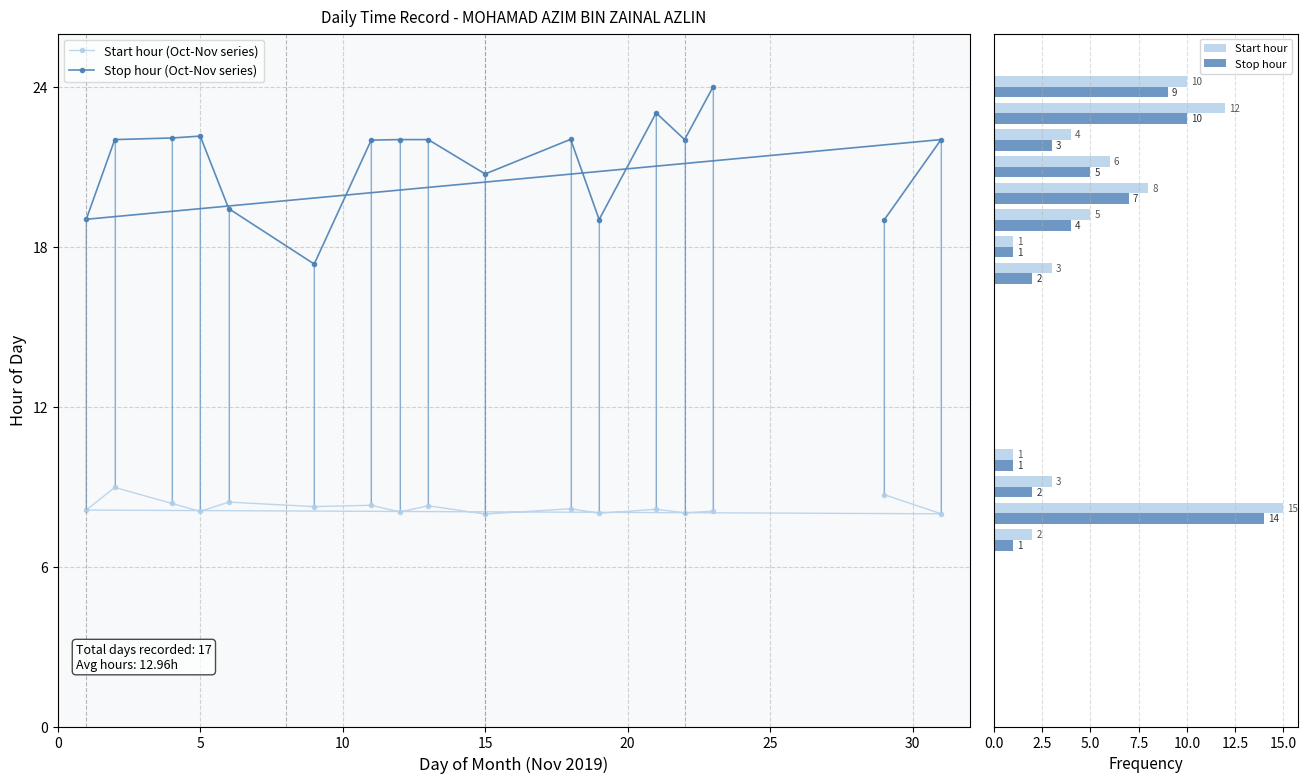

What is the maximum value for Start hour (Oct-Nov series)?

9.0